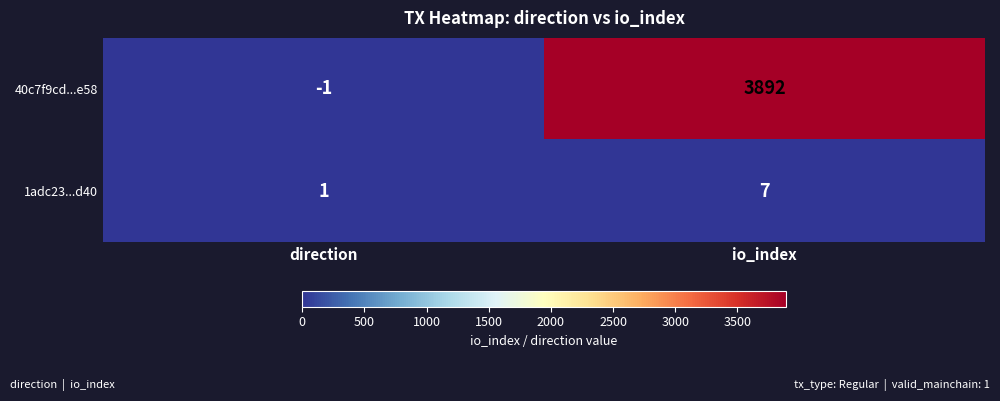

Reading left to right, list all the values displayed in this chart.

40c7f9cd...e58: -1	3892
1adc23...d40: 1	7